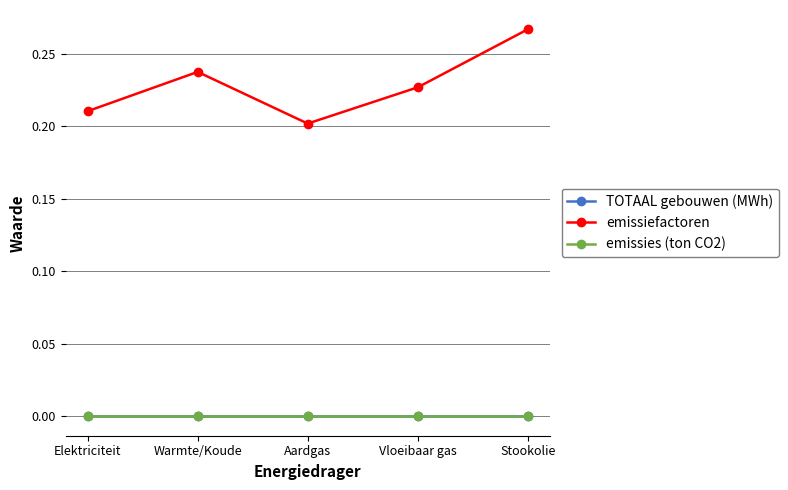

Is this an area chart (filled region under the line)?

No